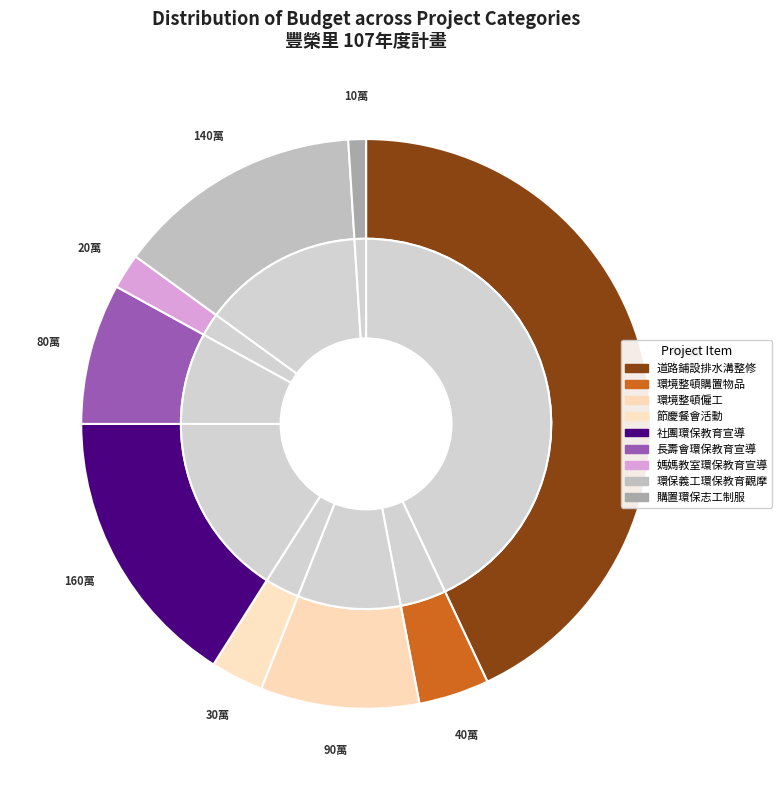

To the nearest percent, what is the difference between the 補助豐榮社區發展協會社團辦理全體里民環境保護教育宣導活動 and 豐榮里辦理環境整頓僱工 slice percentages?

7%